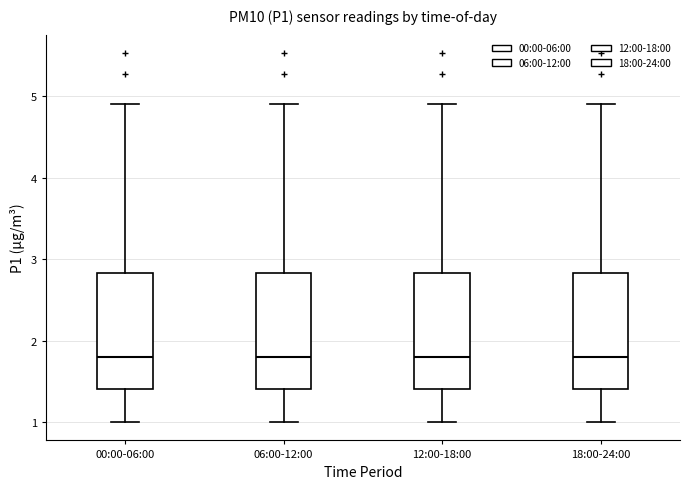

Where is the upper edge of the box for 18:00-24:00 on the y-axis? The values are not printed on the chart, so give them approximately, as read against the axis.

2.8